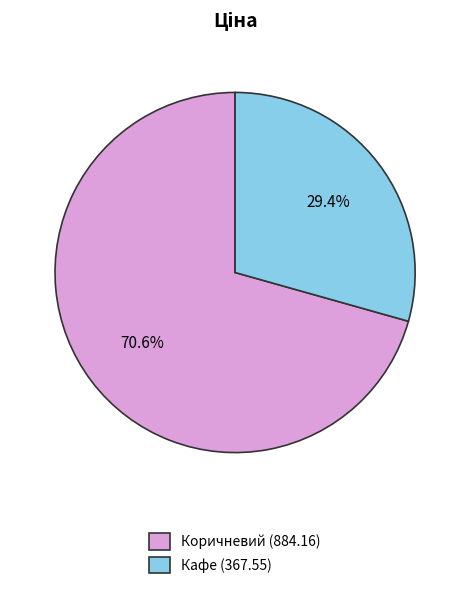

Does any single category account for the majority?

Yes